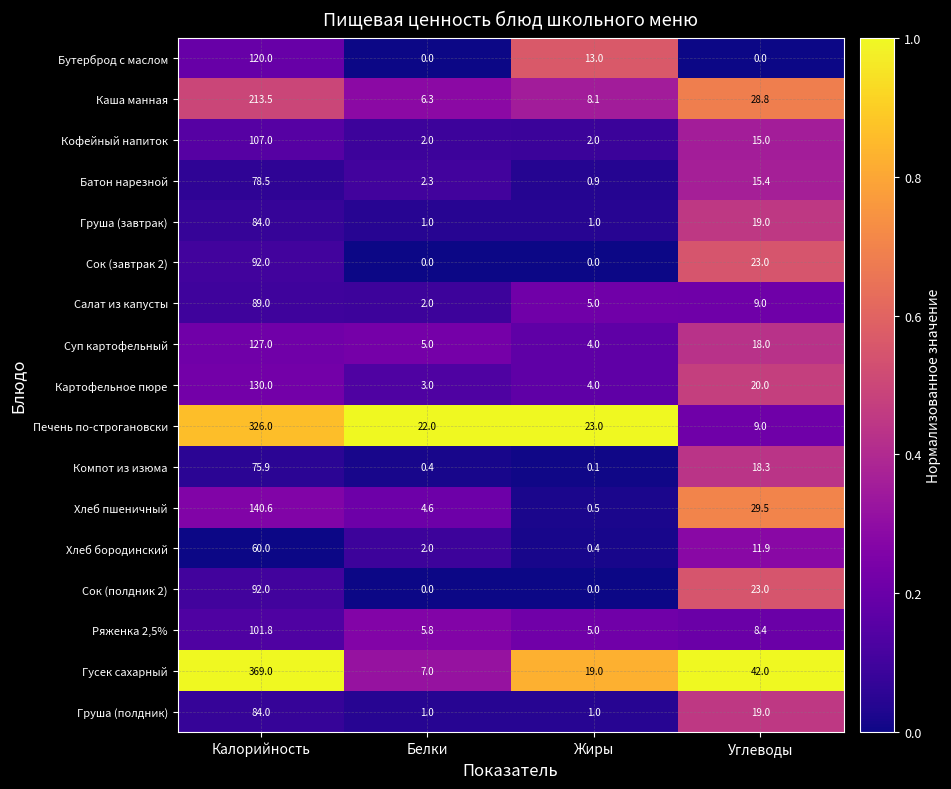

The value of Сок (завтрак 2) at Белки is 0.0. True or false?

True